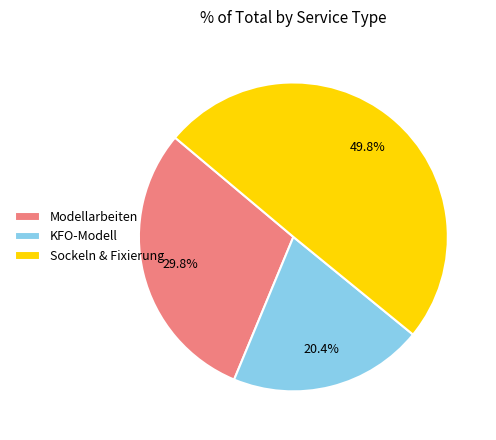

Does KFO-Modell account for over 50% of the chart?

No